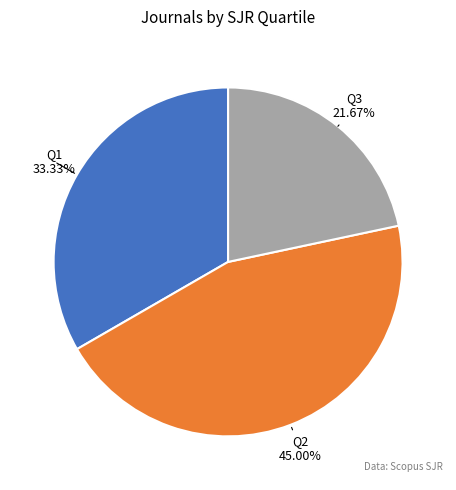

Is there any slice that represents more than half of the pie?

No